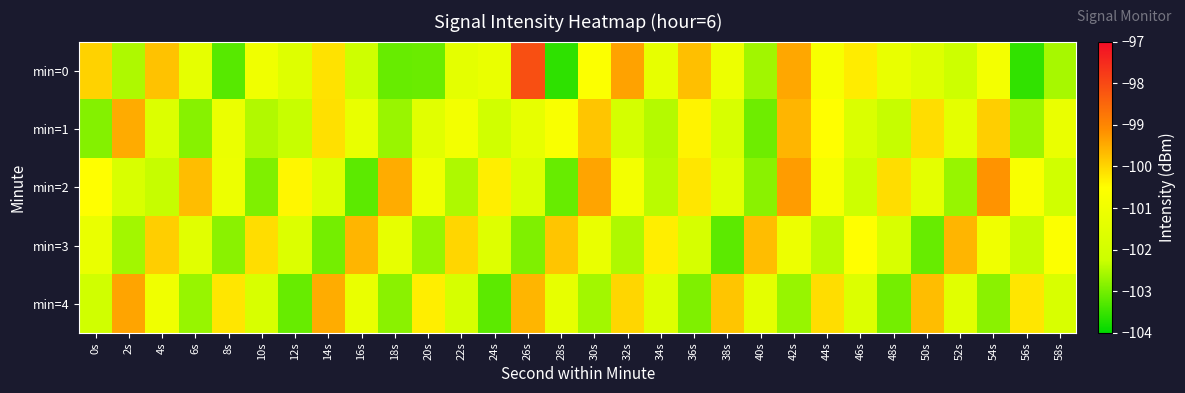

How many series are shown in this chart?

5